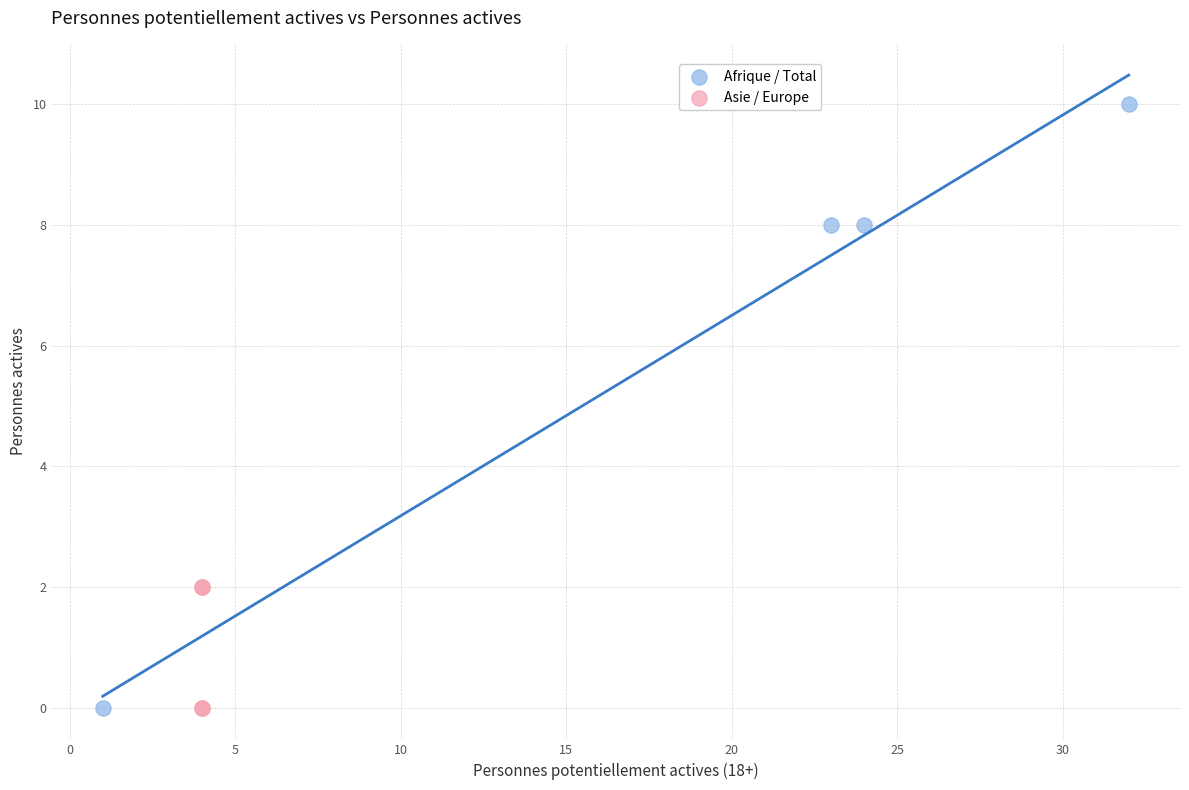

What are all the series names shown in the legend?

Afrique / Total, Asie / Europe